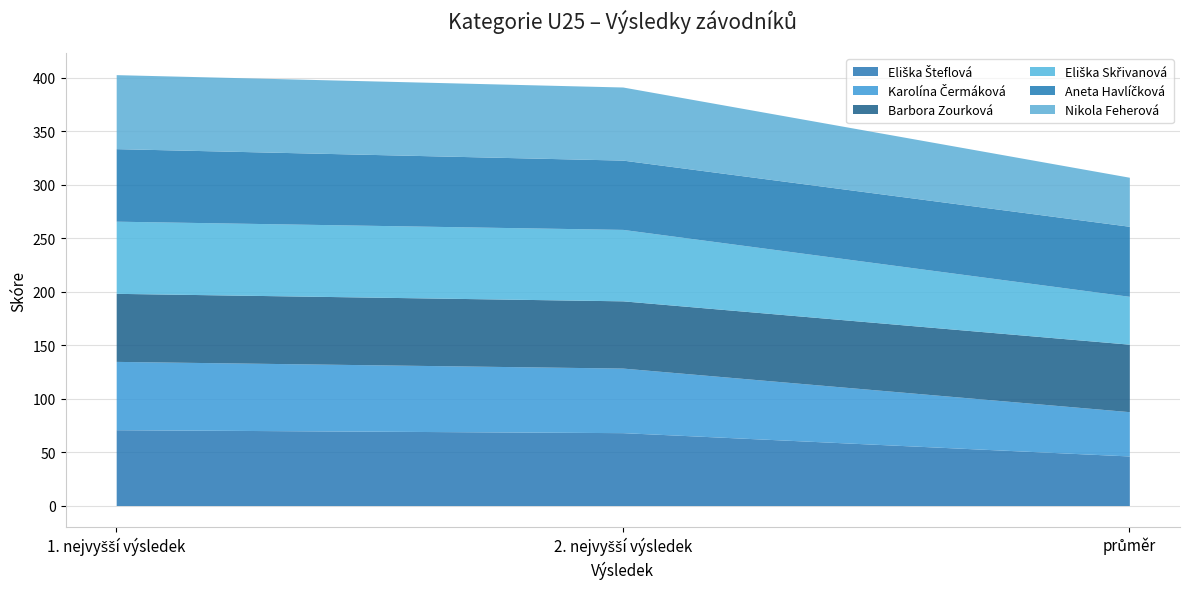

How many categories are shown in the chart?

3